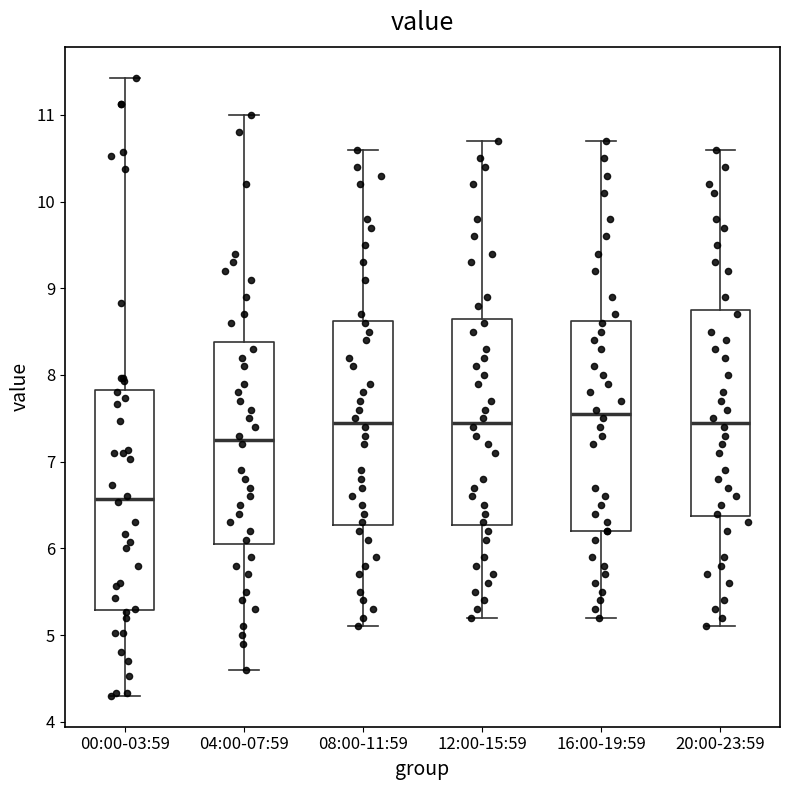

Reading left to right, transcribe this box plot: for each box, give where its median line is, the range the box spans, and where its two whiskers end, as read against the y-axis. The values are not printed on the chart, so give them approximately, as read against the axis.

00:00-03:59: median 6.6, box 5.3 to 7.8, whiskers 4.3 to 11.4
04:00-07:59: median 7.3, box 6.1 to 8.4, whiskers 4.6 to 11.0
08:00-11:59: median 7.5, box 6.3 to 8.6, whiskers 5.1 to 10.6
12:00-15:59: median 7.5, box 6.3 to 8.7, whiskers 5.2 to 10.7
16:00-19:59: median 7.6, box 6.2 to 8.6, whiskers 5.2 to 10.7
20:00-23:59: median 7.5, box 6.4 to 8.8, whiskers 5.1 to 10.6